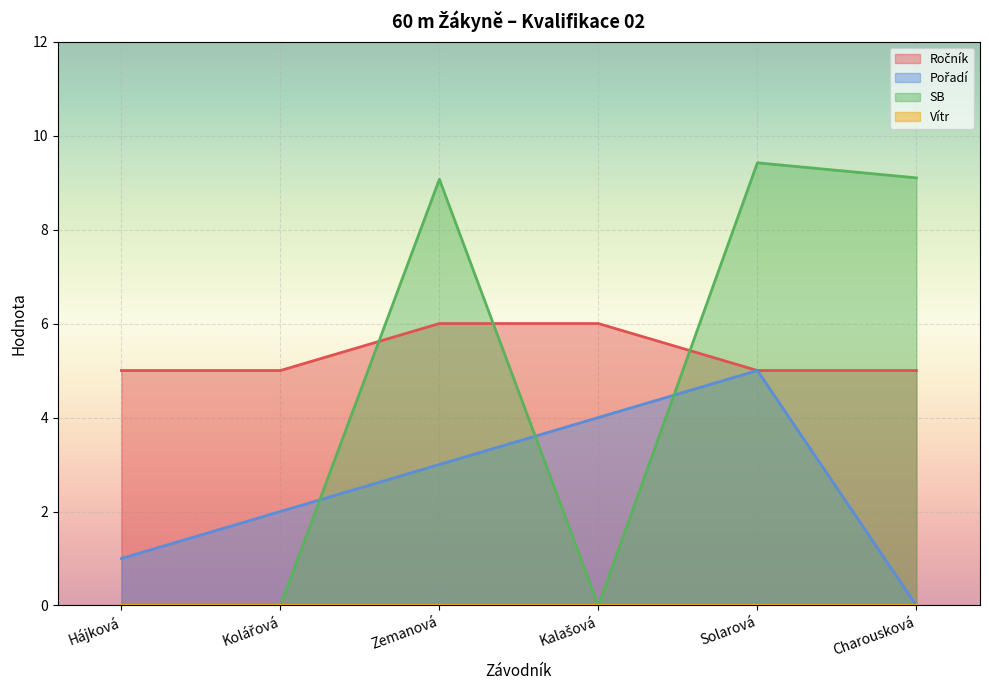

At which category is the sum across all series the highest?

Solarová